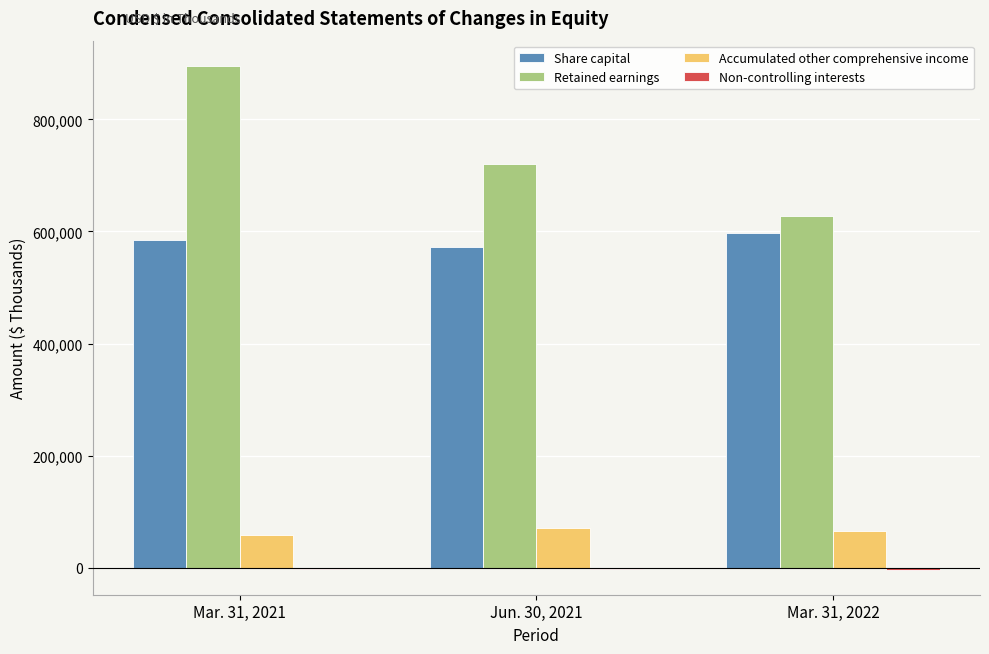

Which series has the largest total across all categories?

Retained earnings